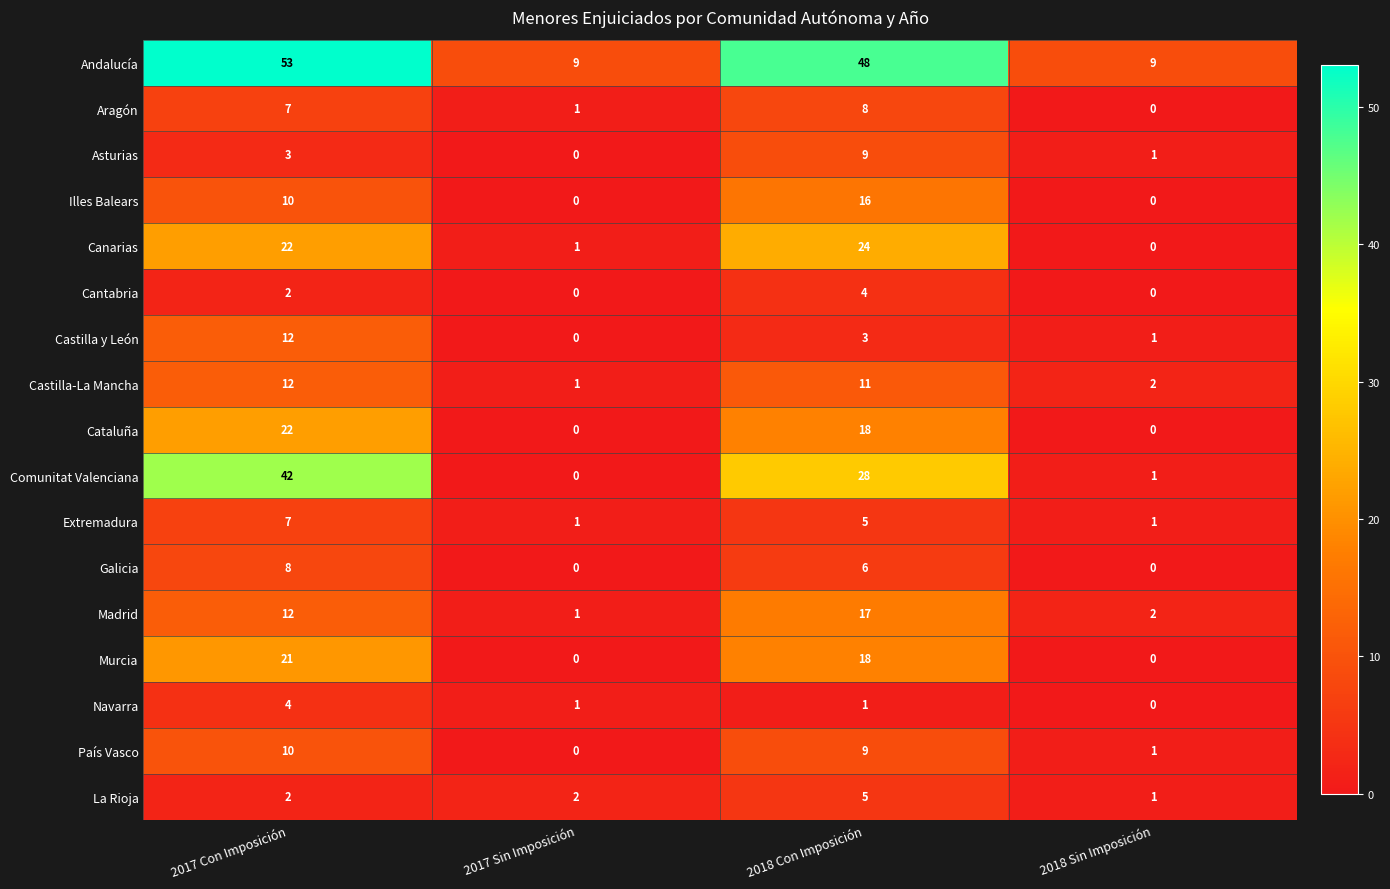

Which series has the largest total across all categories?

Andalucía